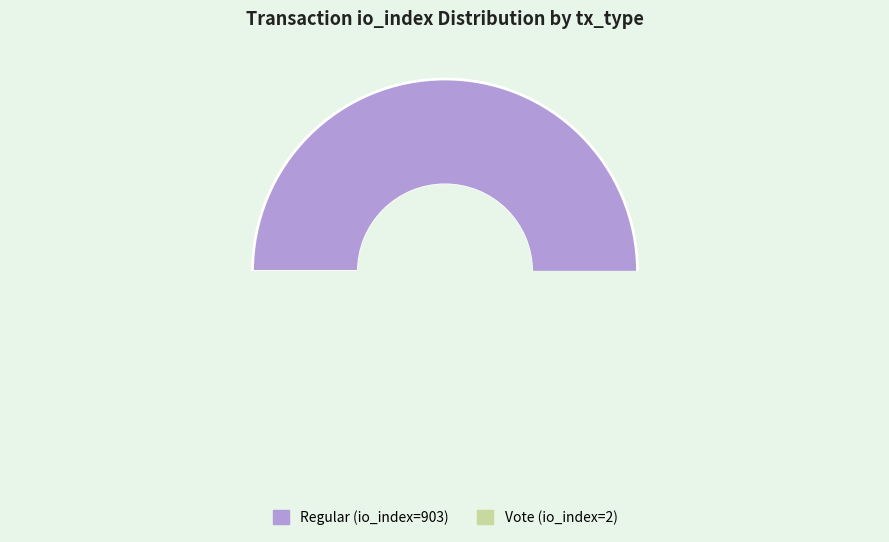

True or false: Regular (io_index=903) accounts for 99% of the total.

False